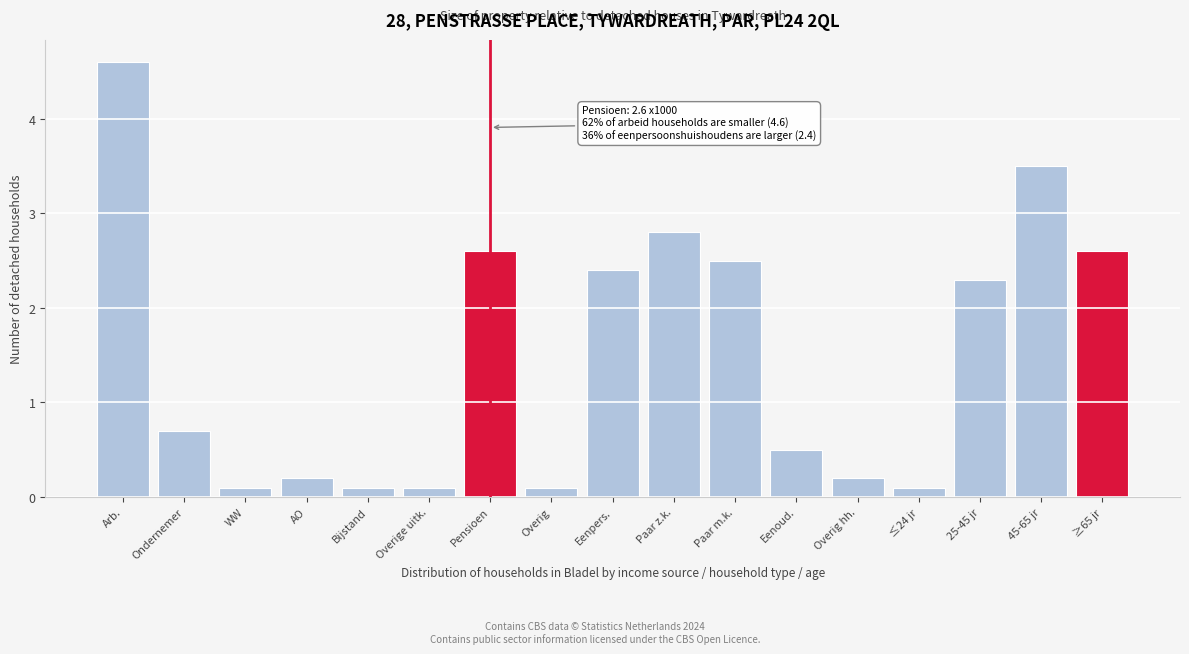

Reading right to left, extract all data points from this chart.

2.6	3.5	2.3	0.1	0.2	0.5	2.5	2.8	2.4	0.1	2.6	0.1	0.1	0.2	0.1	0.7	4.6